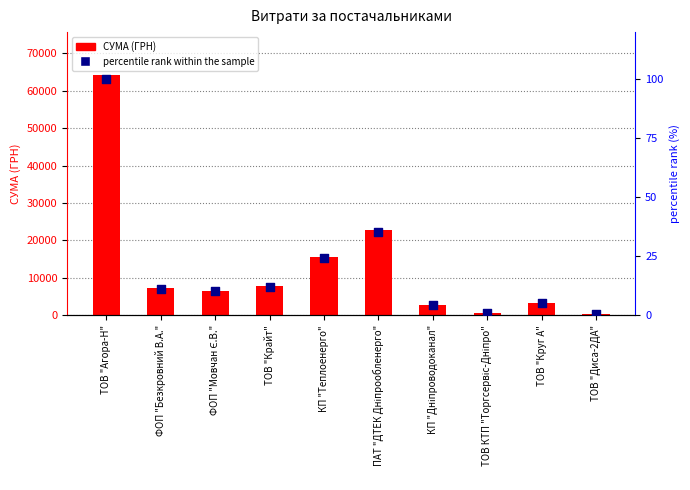

What are all the series names shown in the legend?

СУМА (ГРН), percentile rank within the sample